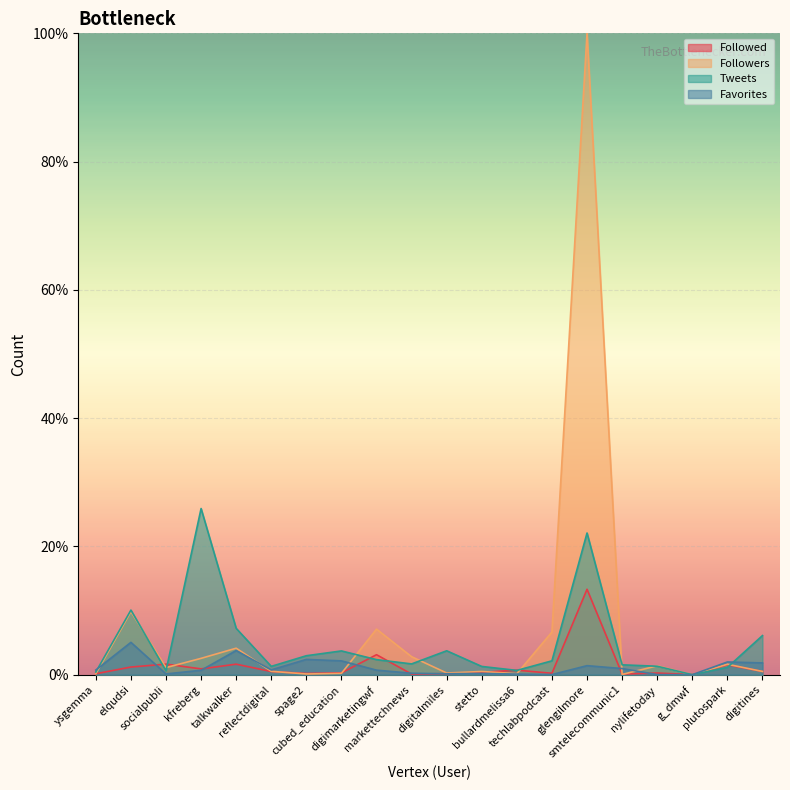

Between digitalmiles and talkwalker, which is larger?

talkwalker